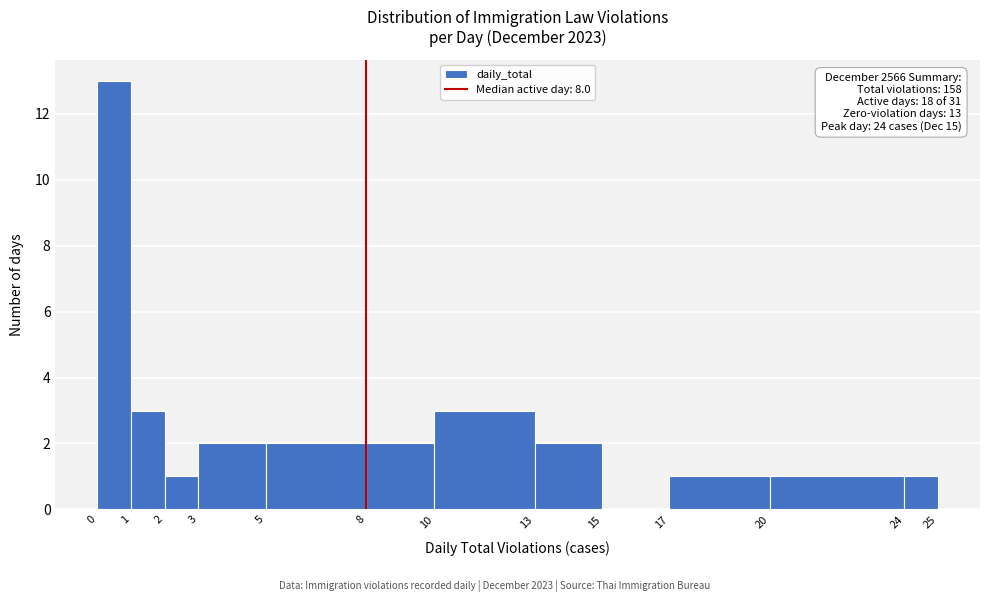

Which range on the x-axis has the tallest bar?

0 to 1